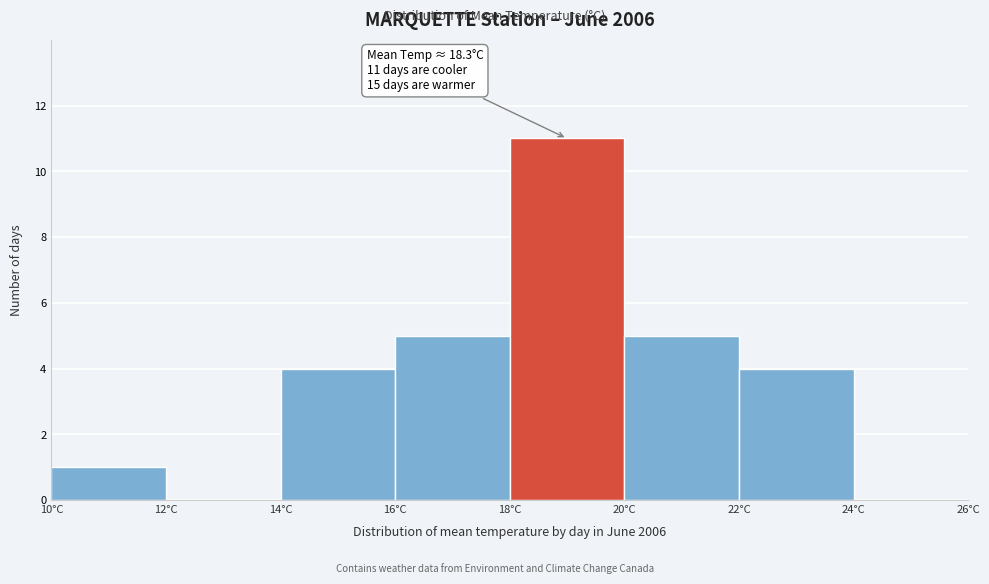

Over which range of the x-axis is the bar tallest?

18 to 20